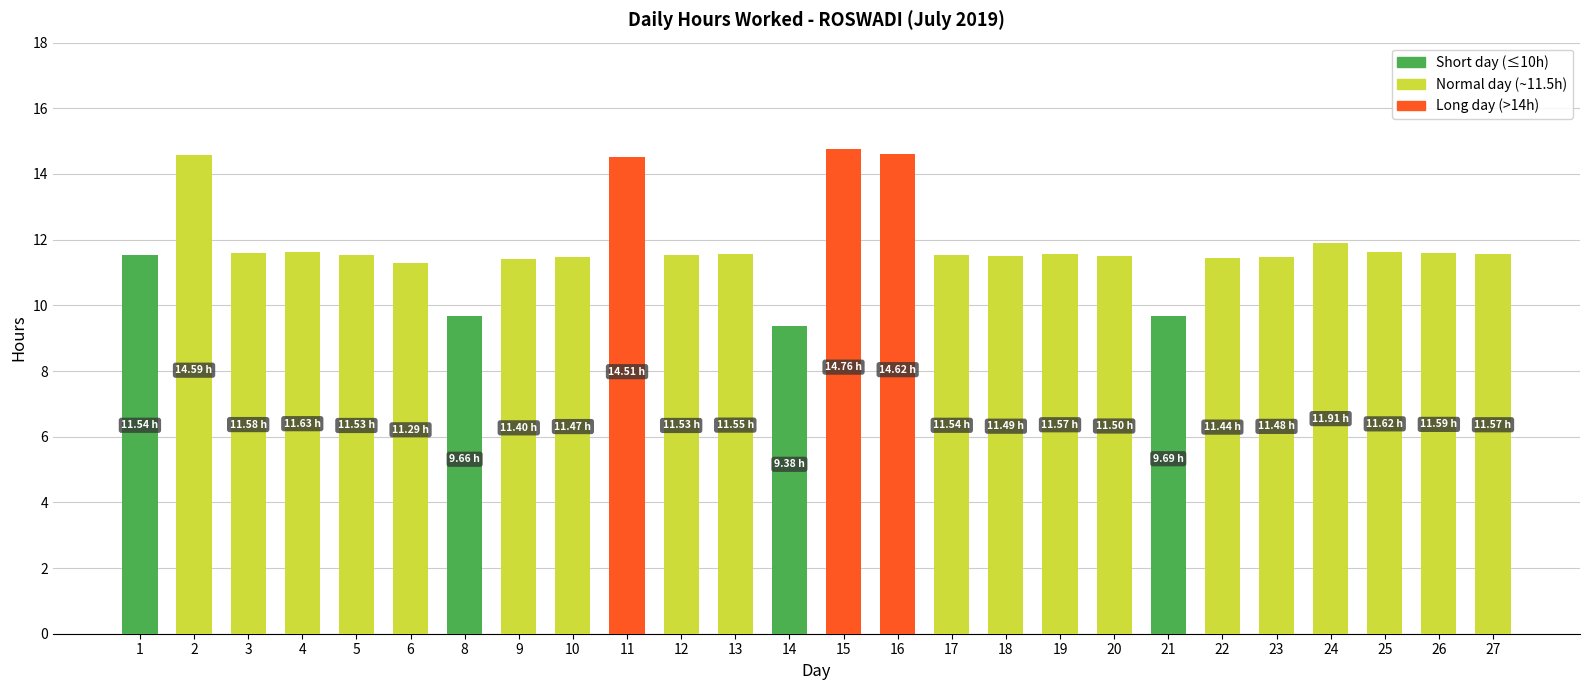

What is the approximate value at 16?

14.6